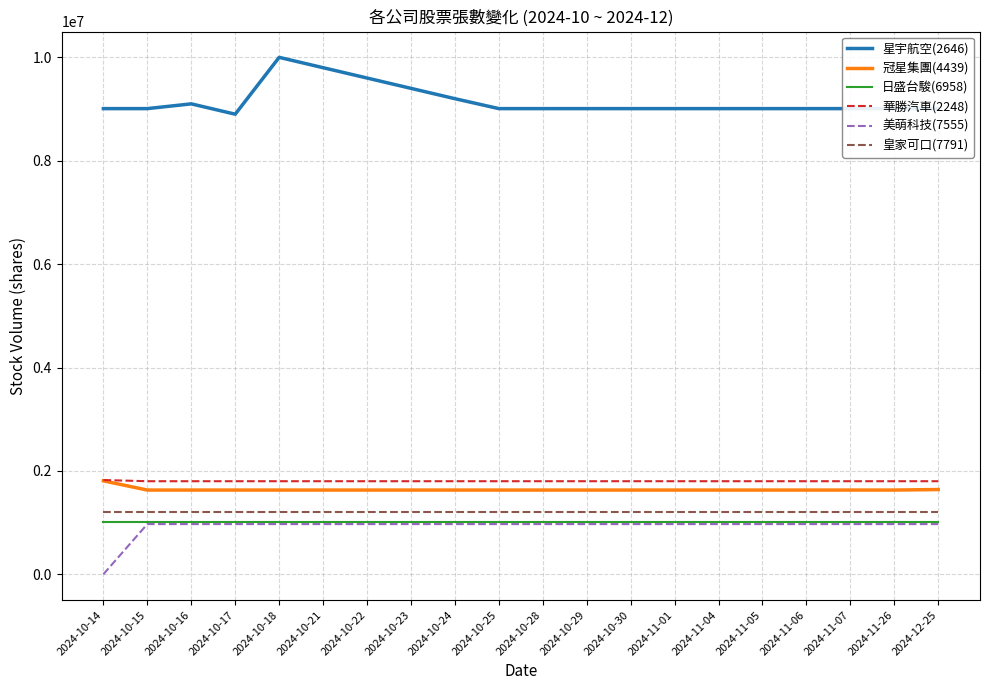

True or false: 美萌科技(7555) and 星宇航空(2646) cross at least once.

False